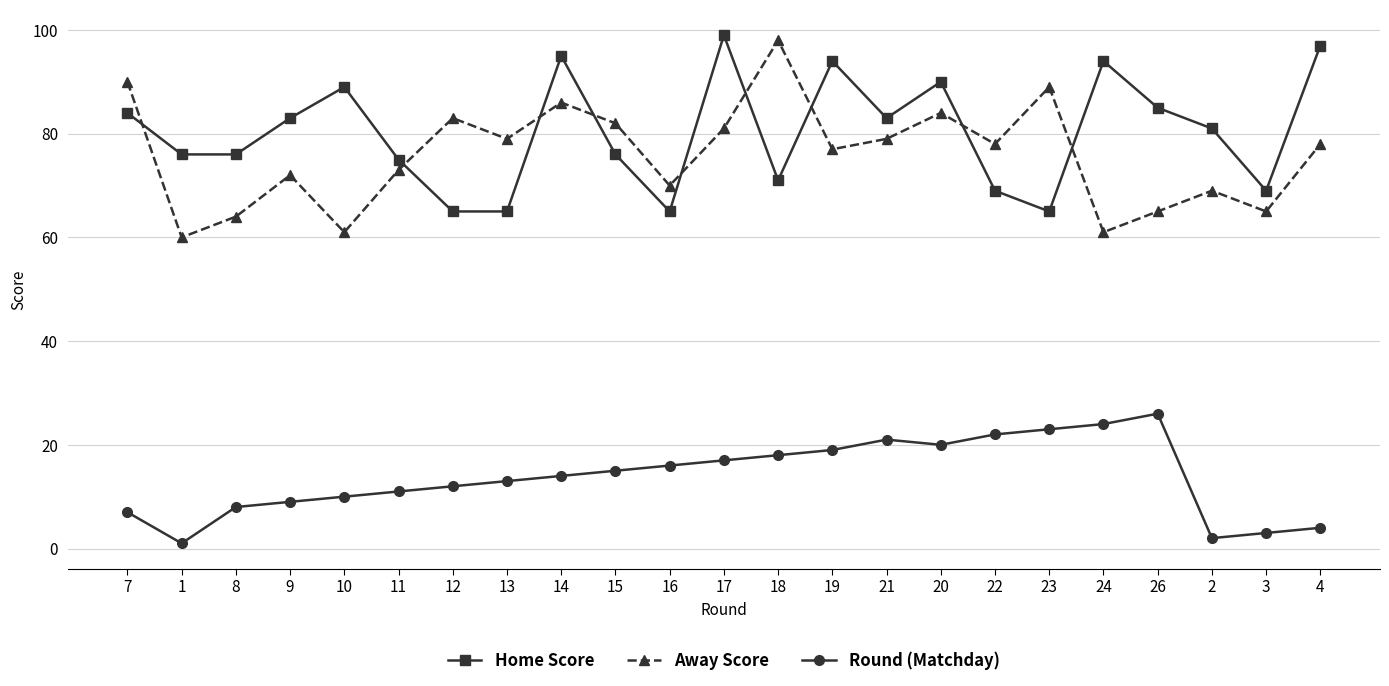

What is the difference between the maximum and second lowest values in the Home Score series?

34